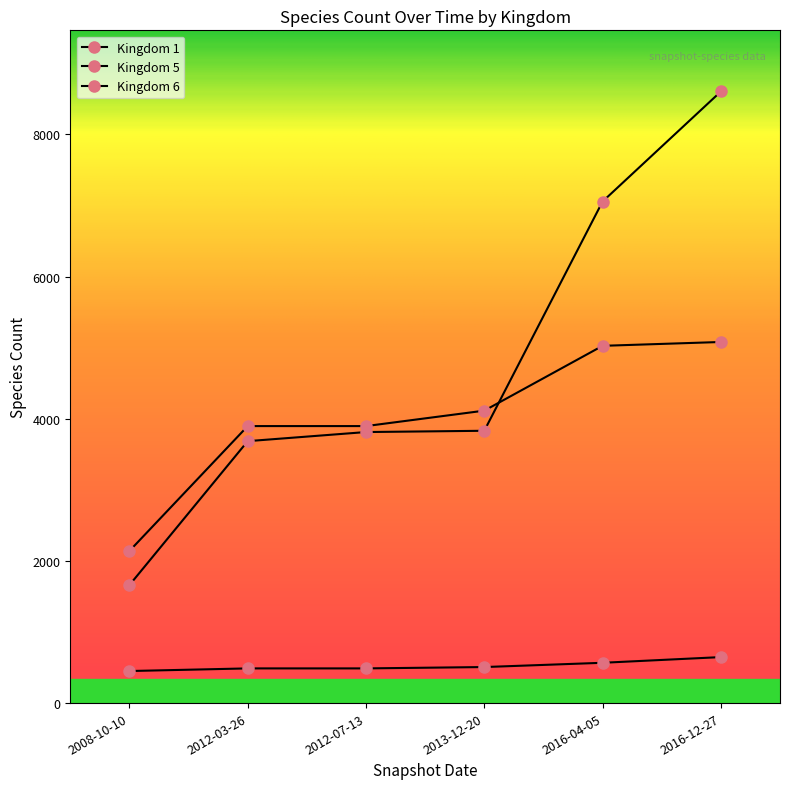

Does the chart have visible grid lines?

No